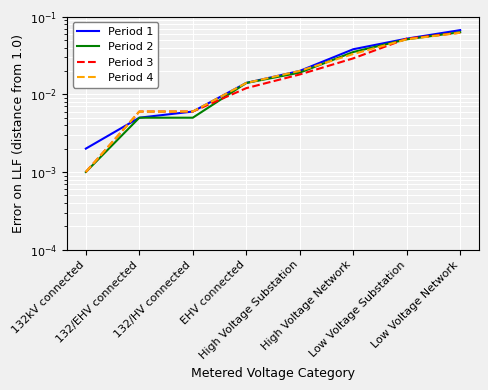

What is the label of the 2nd point from the left?

132/EHV connected